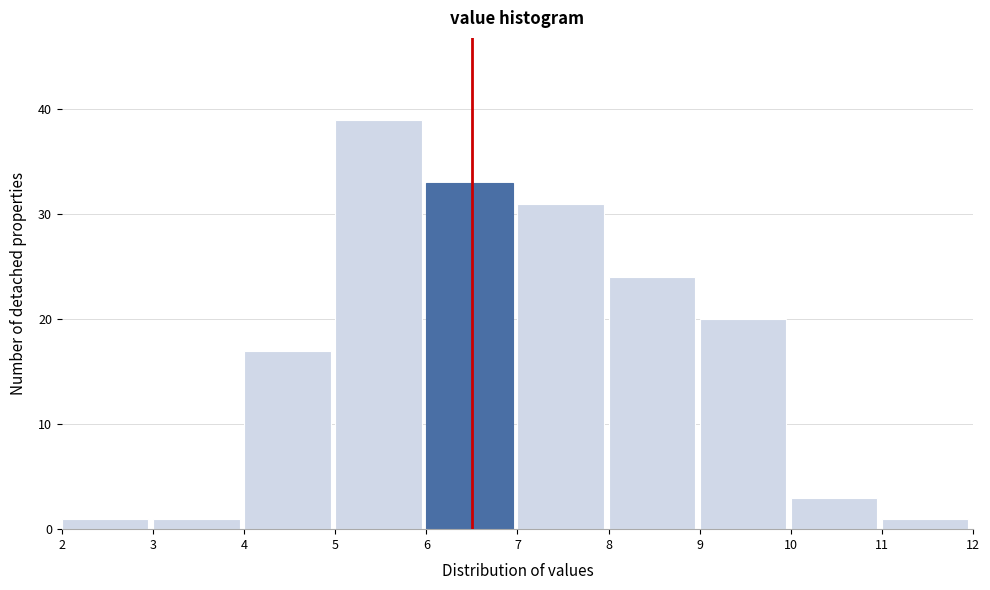

Reading left to right, list every bar in this chart as the range it spans on the x-axis followed by its height. The values are not printed on the chart, so give them approximately, as read against the axis.

2 to 3: 1
3 to 4: 1
4 to 5: 17
5 to 6: 39
6 to 7: 33
7 to 8: 31
8 to 9: 24
9 to 10: 20
10 to 11: 3
11 to 12: 1